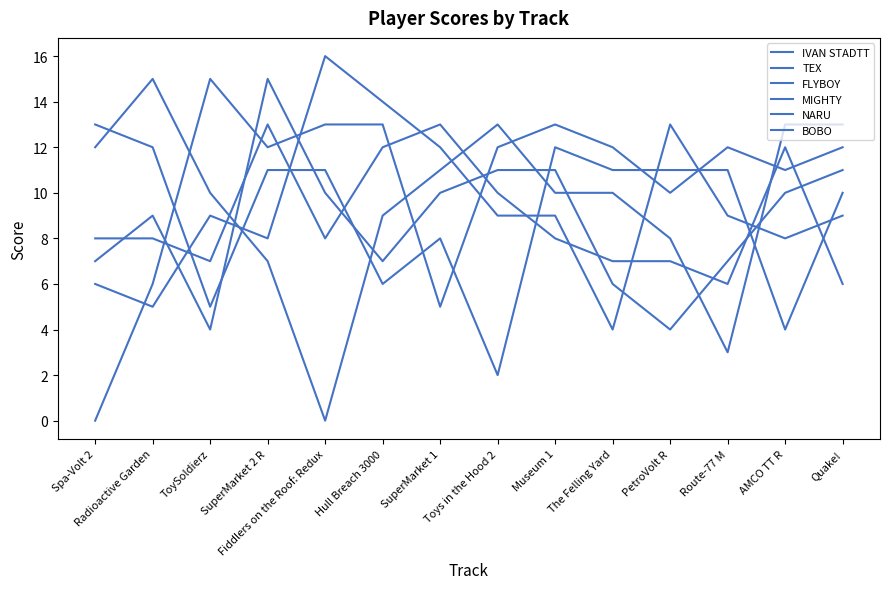

What is the maximum value shown in the chart?

16